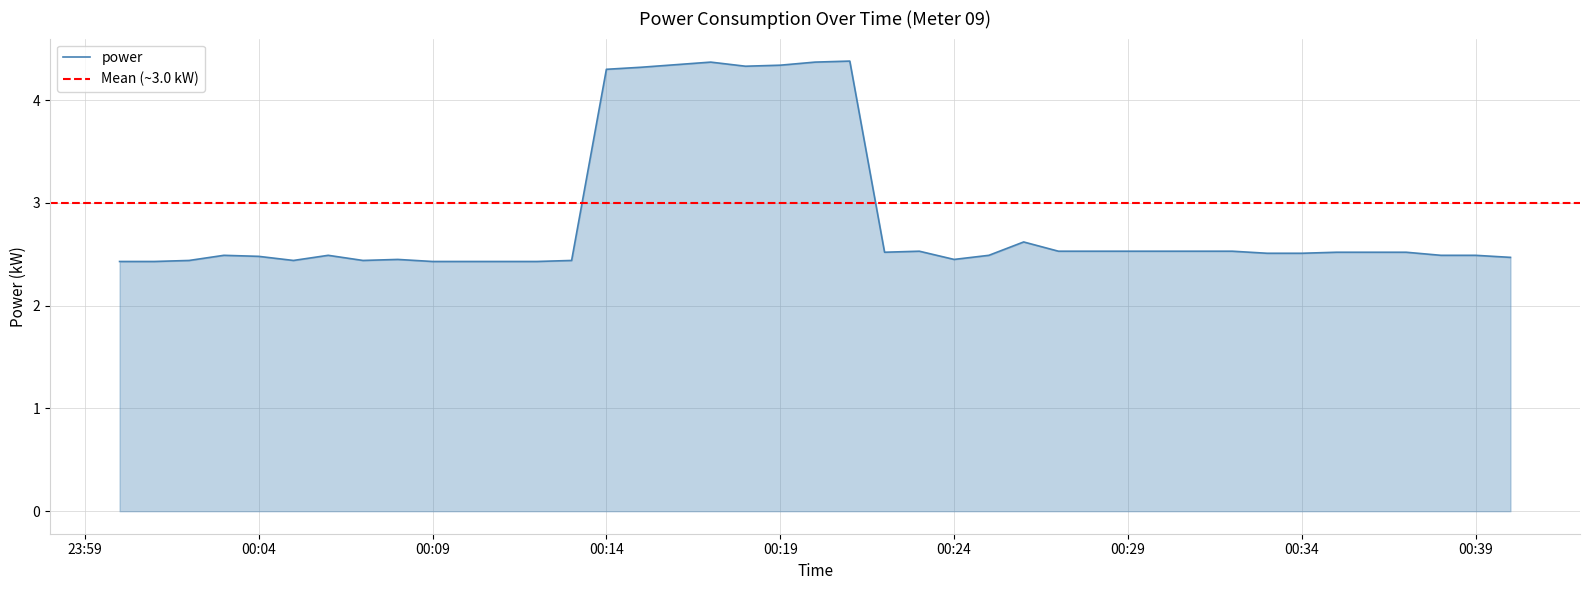

Approximately how many times larger is the value at 2021-09-08T00:19:00 compared to 2021-09-08T00:13:00?

1.8